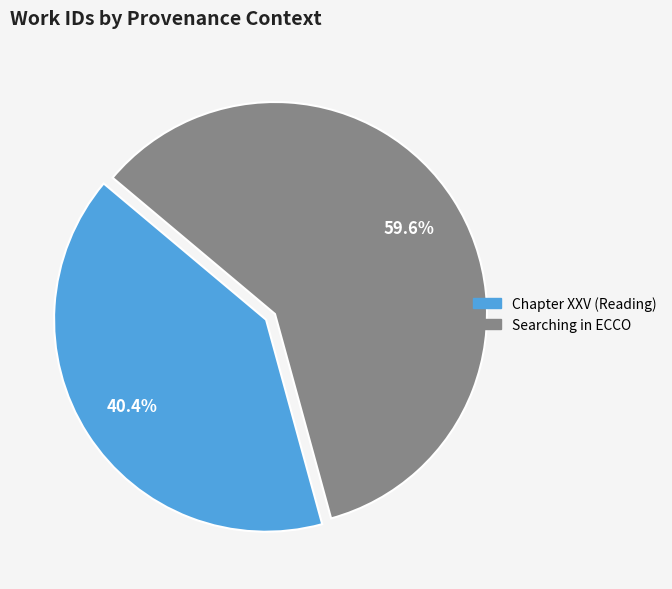

True or false: Chapter XXV (Reading) accounts for 52% of the total.

False